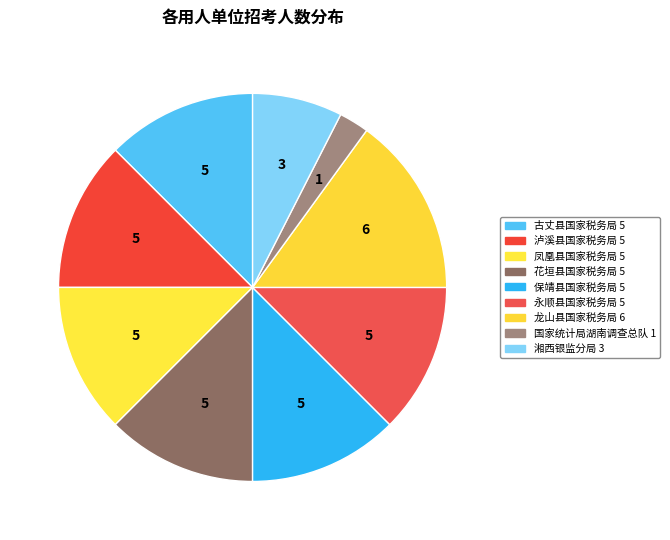

Count the number of slices in the pie.

9